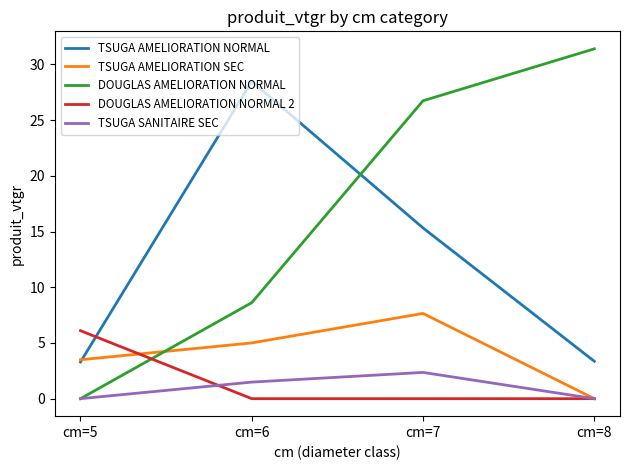

In TSUGA AMELIORATION NORMAL, how many points are higher than both neighbors (excluding endpoints)?

1